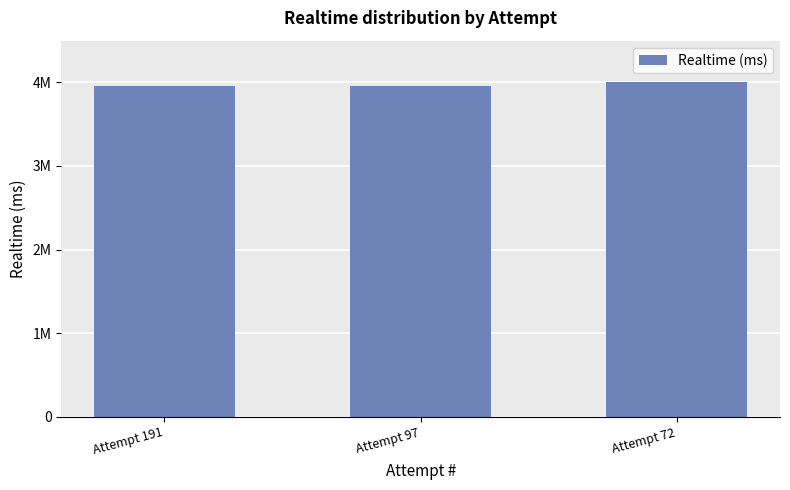

Reading right to left, list all the values displayed in this chart.

4008003	3957613	3953699